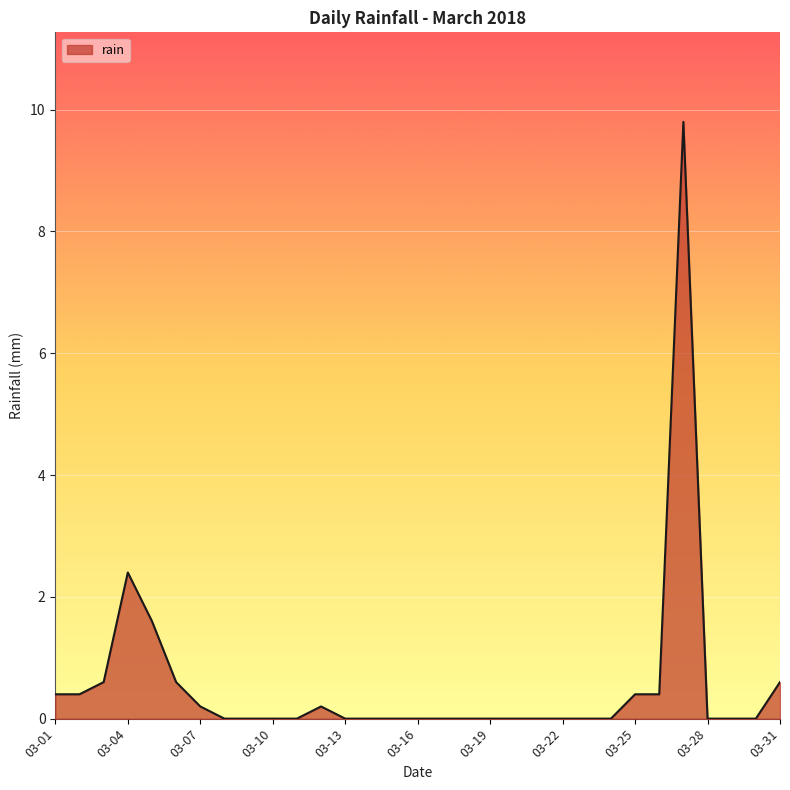

Count the number of data series in this chart.

1